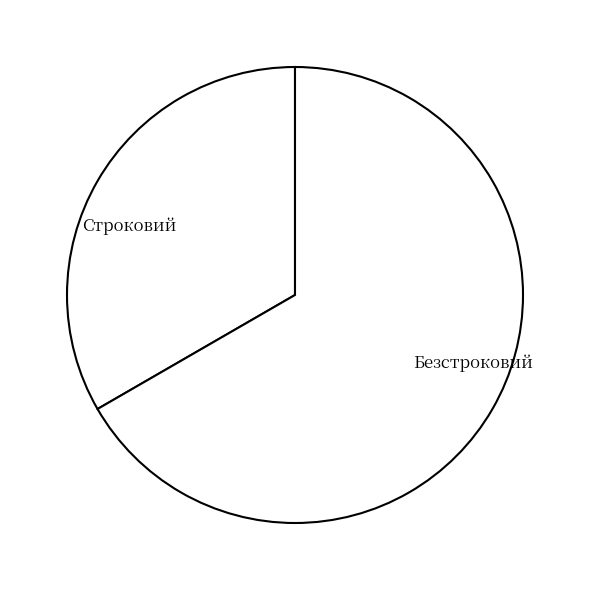

Which has a higher value, Строковий or Безстроковий?

Безстроковий